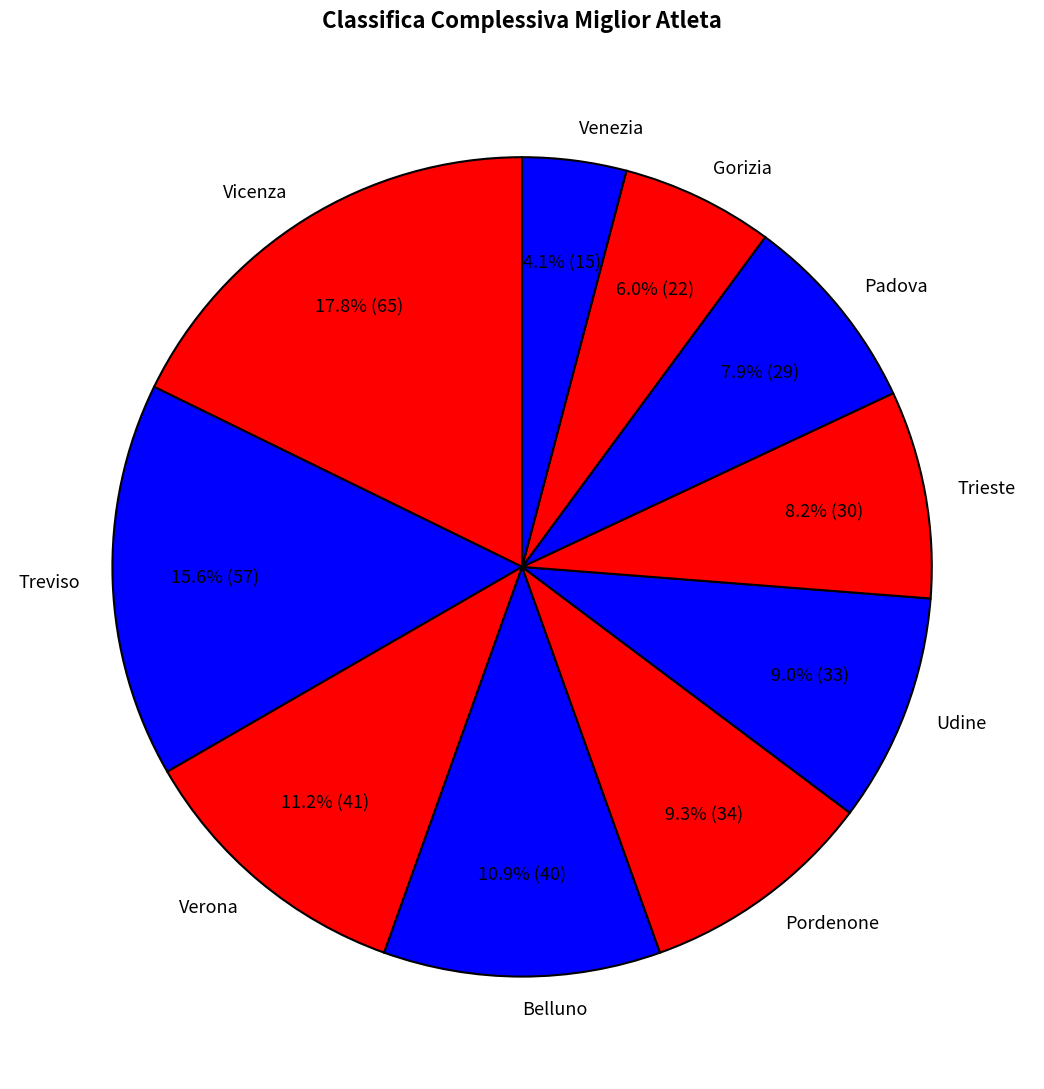

How many segments does this pie chart have?

10